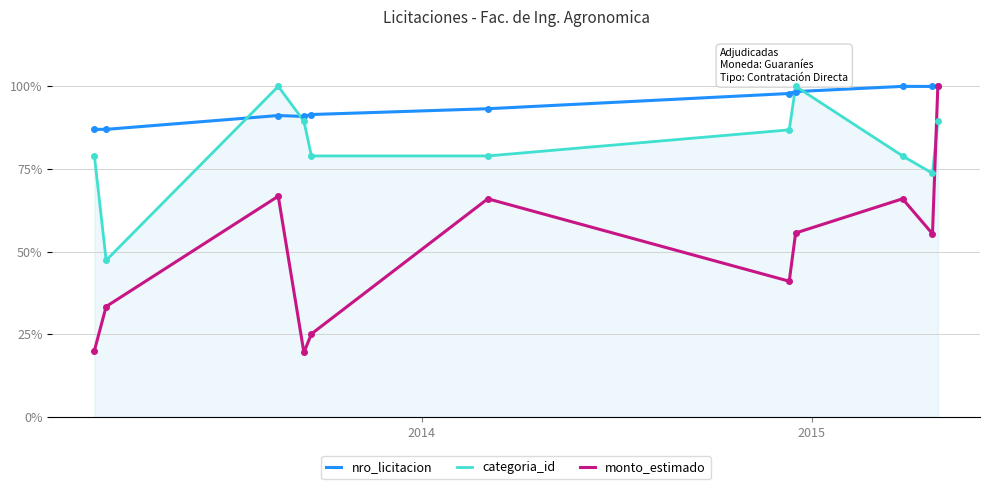

Which series ends up on top after the final intersection of categoria_id and monto_estimado?

monto_estimado